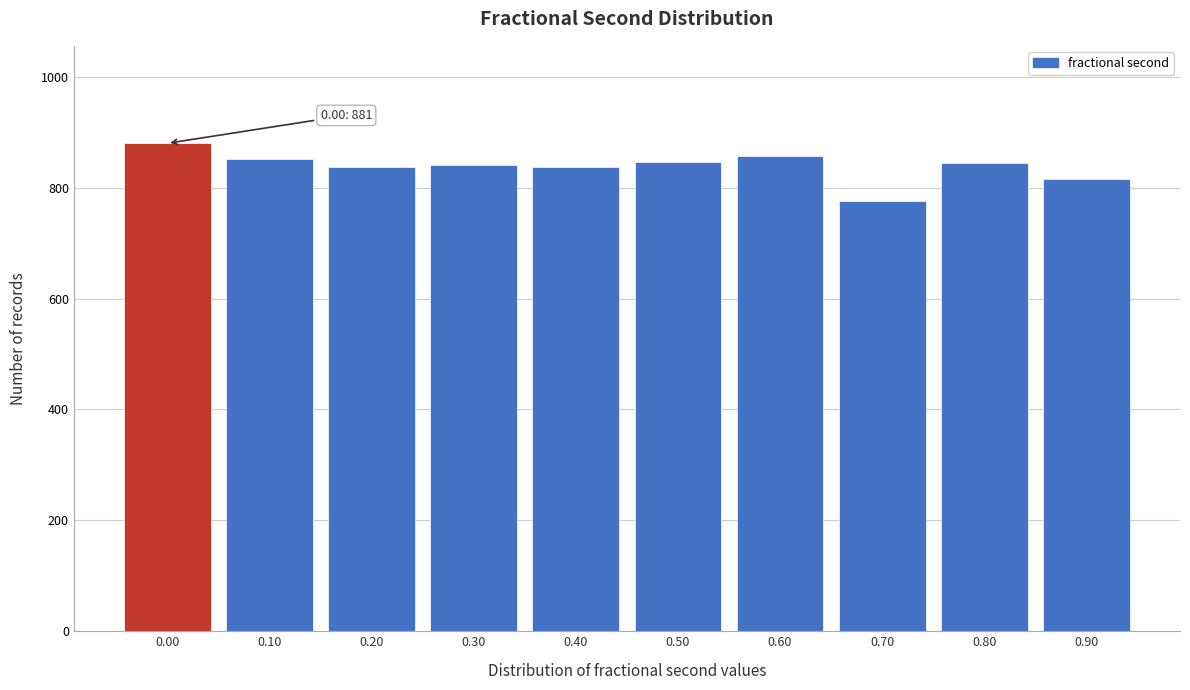

The value at 0.00 is 323. True or false?

False